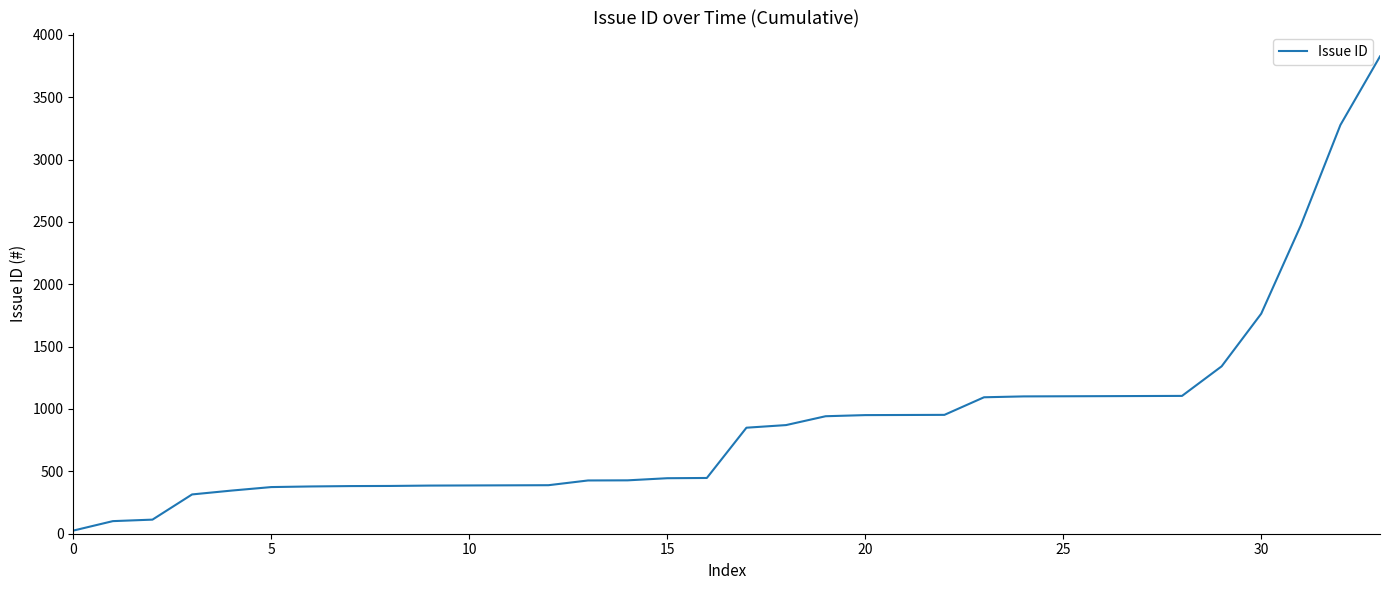

What is the difference between the maximum and minimum values?

3802